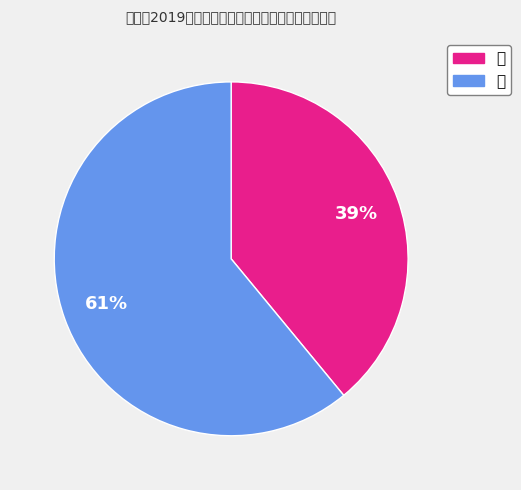

Rank the categories by value from highest to lowest.

女, 男